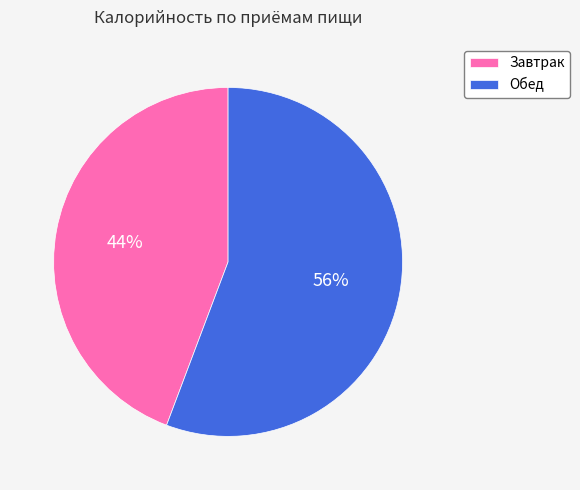

To the nearest percent, what portion does Завтрак represent?

44%